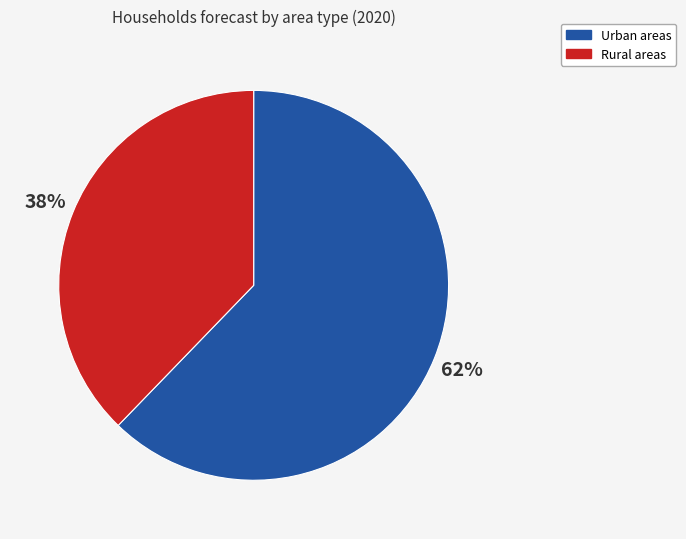

What percentage is the Rural areas slice, to the nearest percent?

38%